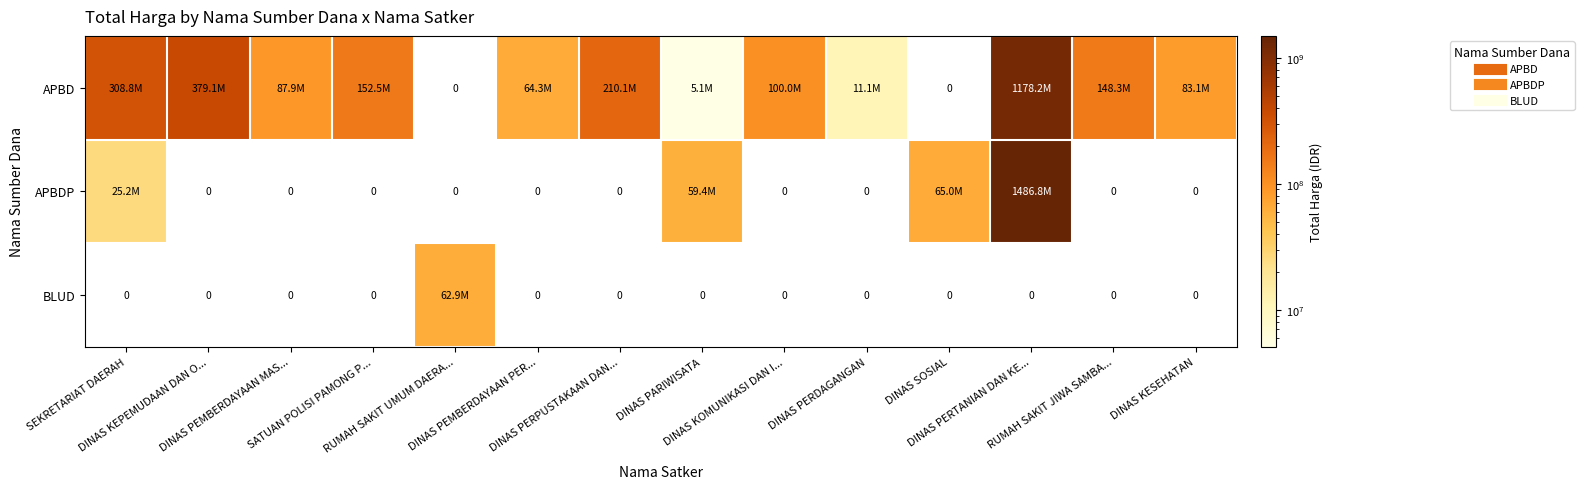

What is the average value of the APBD series?

194886941